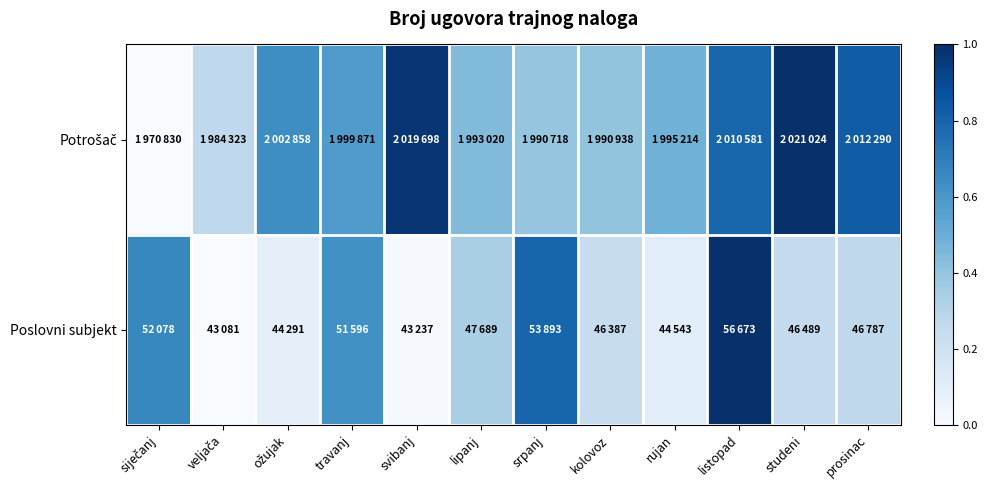

Count the number of categories in the chart.

12